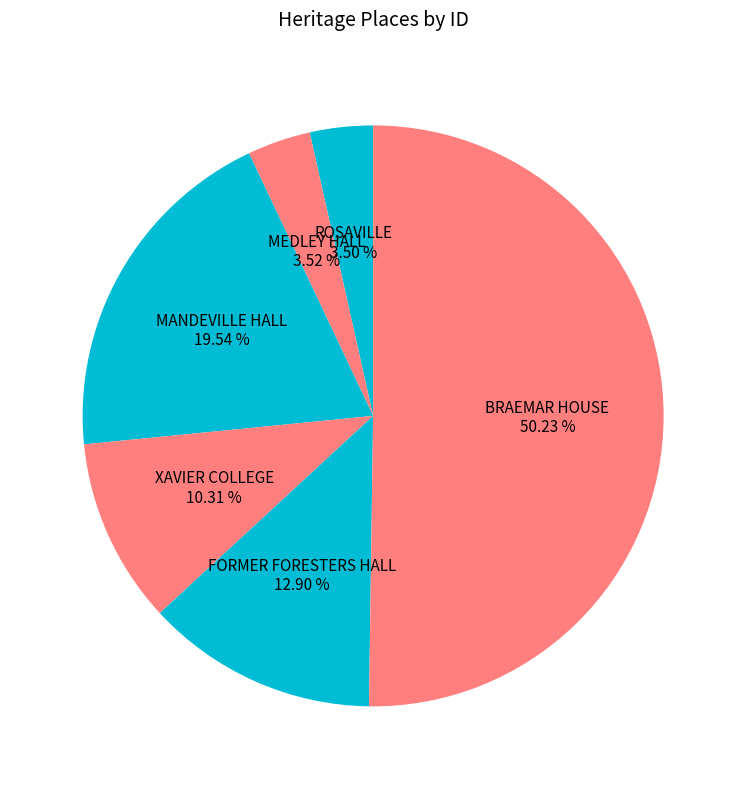

How much of the chart is everything except ROSAVILLE?

96.5%